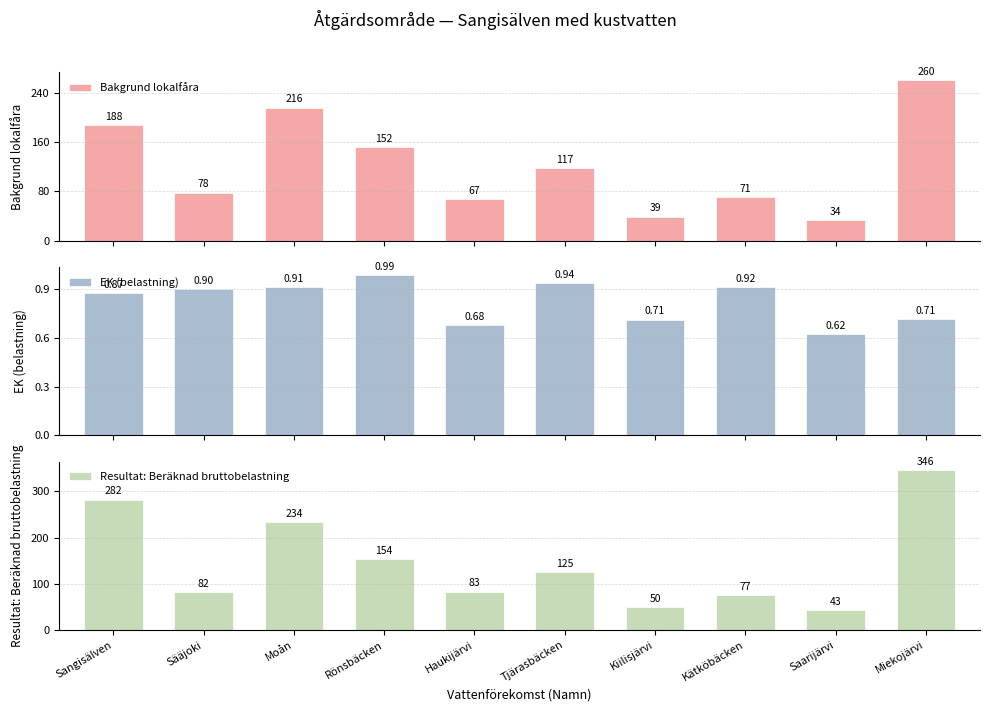

Are the bars horizontal?

No